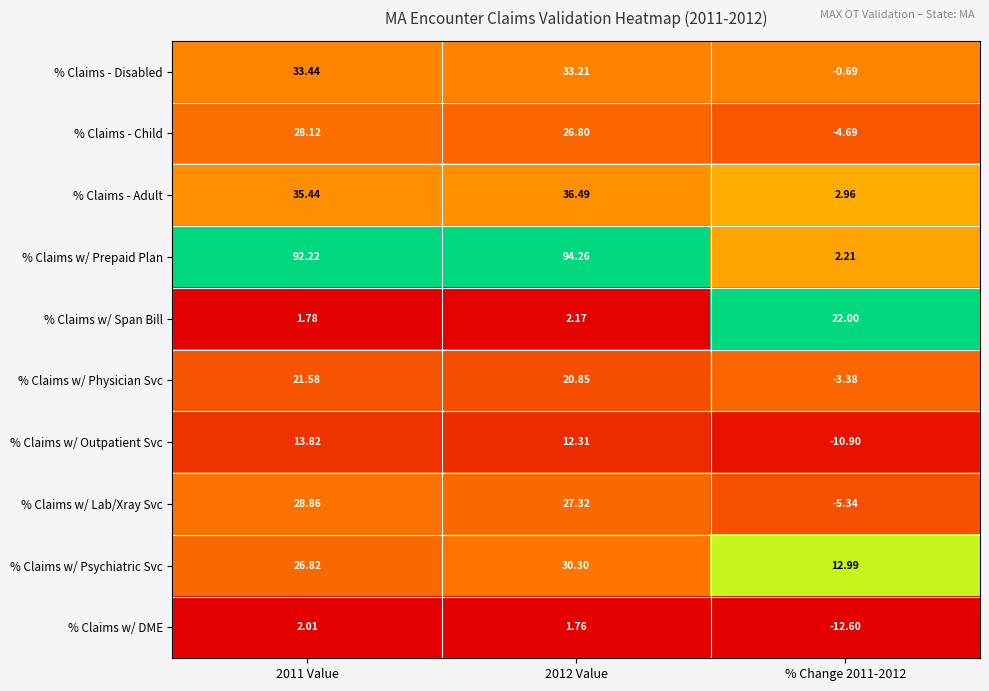

Which series has the largest total across all categories?

% Claims w/ Prepaid Plan